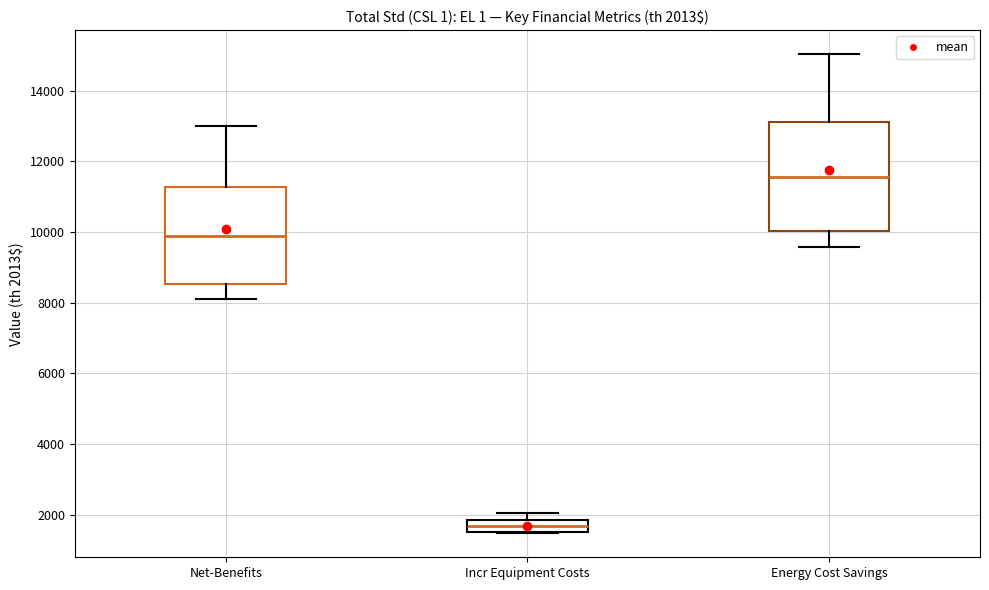

Which box has the lowest median line?

Incr Equipment Costs